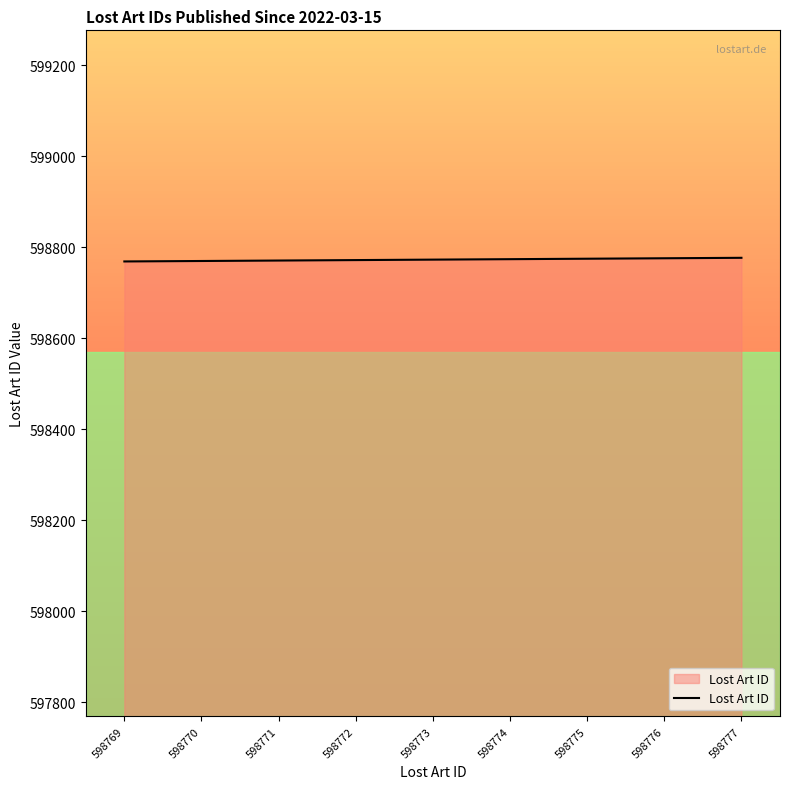

True or false: the data shows 214626 at 598771.

False